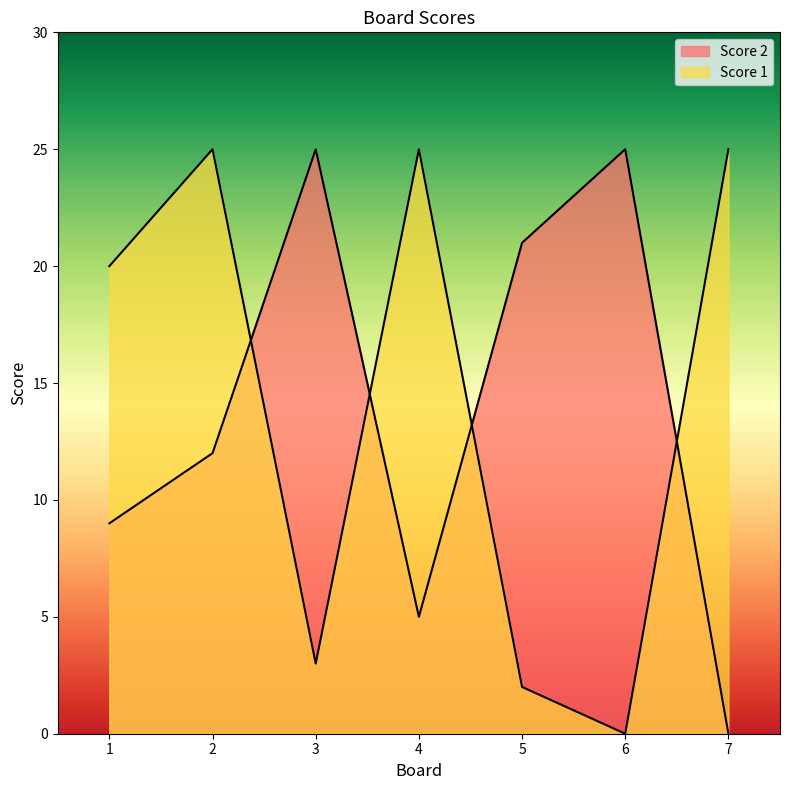

Does the chart display data point markers on the line(s)?

No